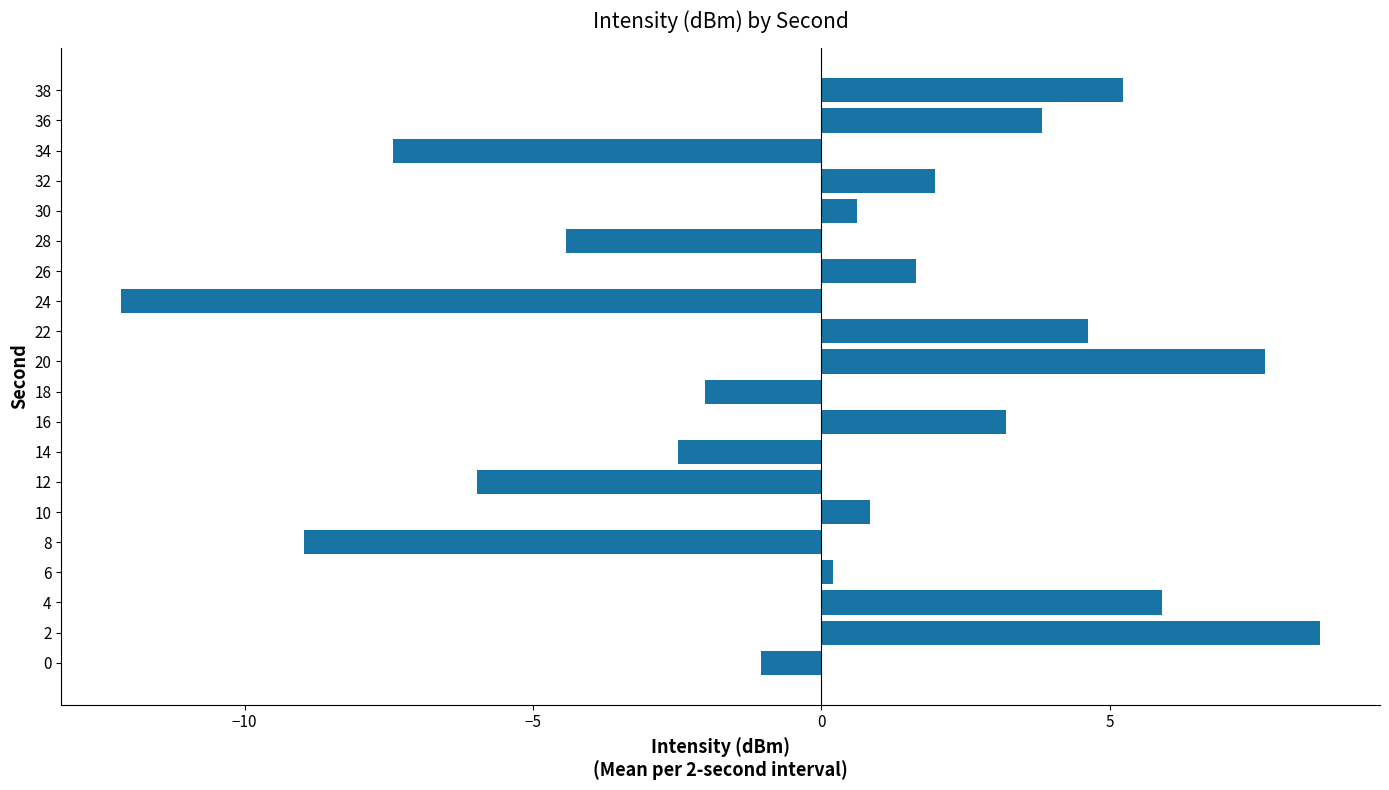

What is the ratio of the value at 2 to the value at 4?

1.5